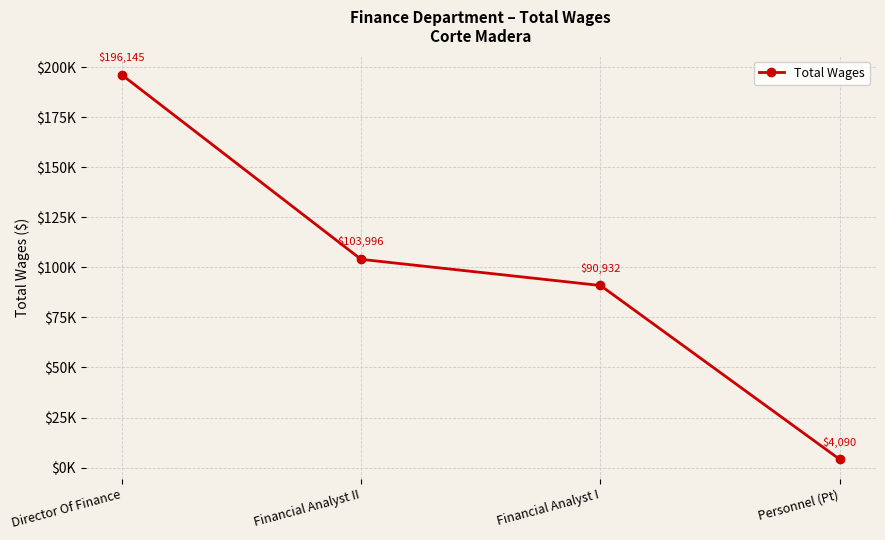

What is the sum of all values?

395163